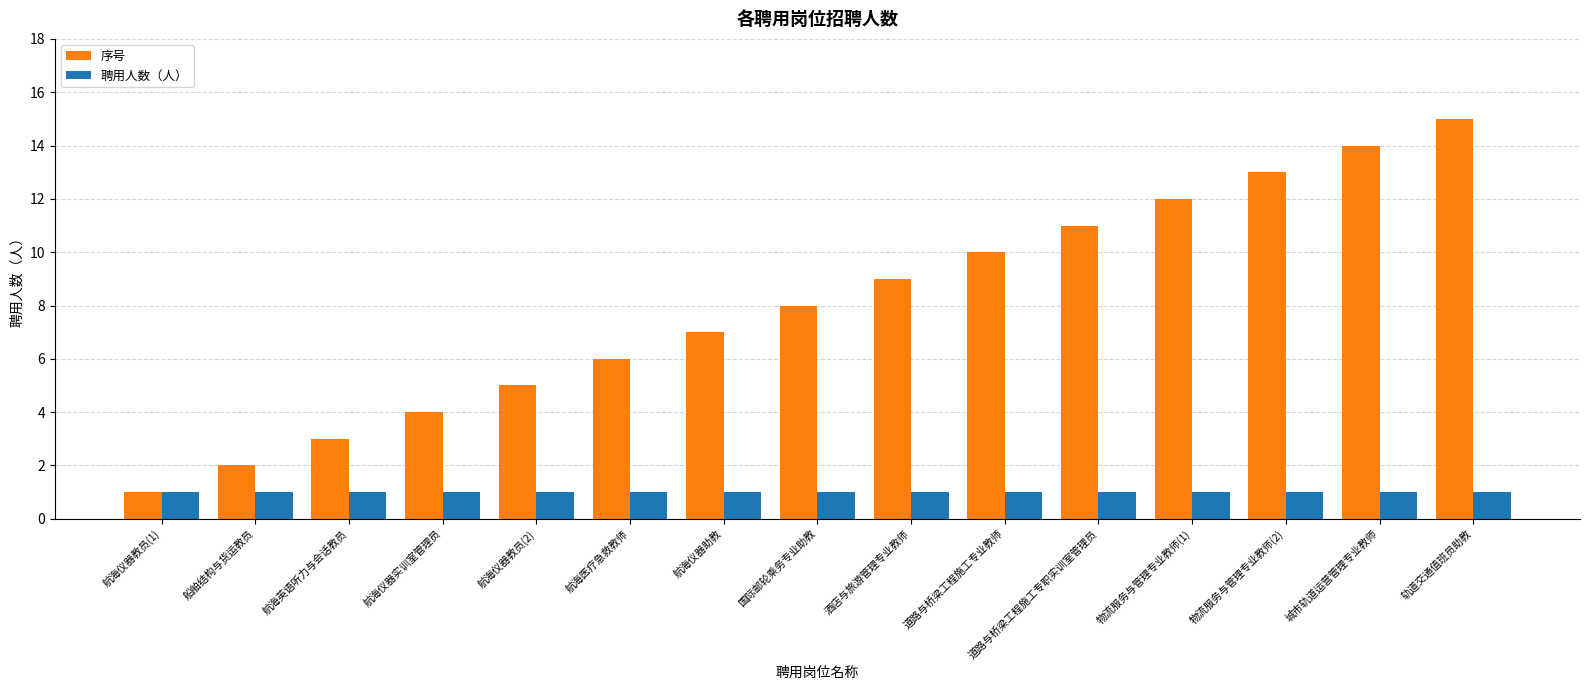

The value of 聘用人数（人） at 物流服务与管理专业教师(2) is 1. True or false?

True